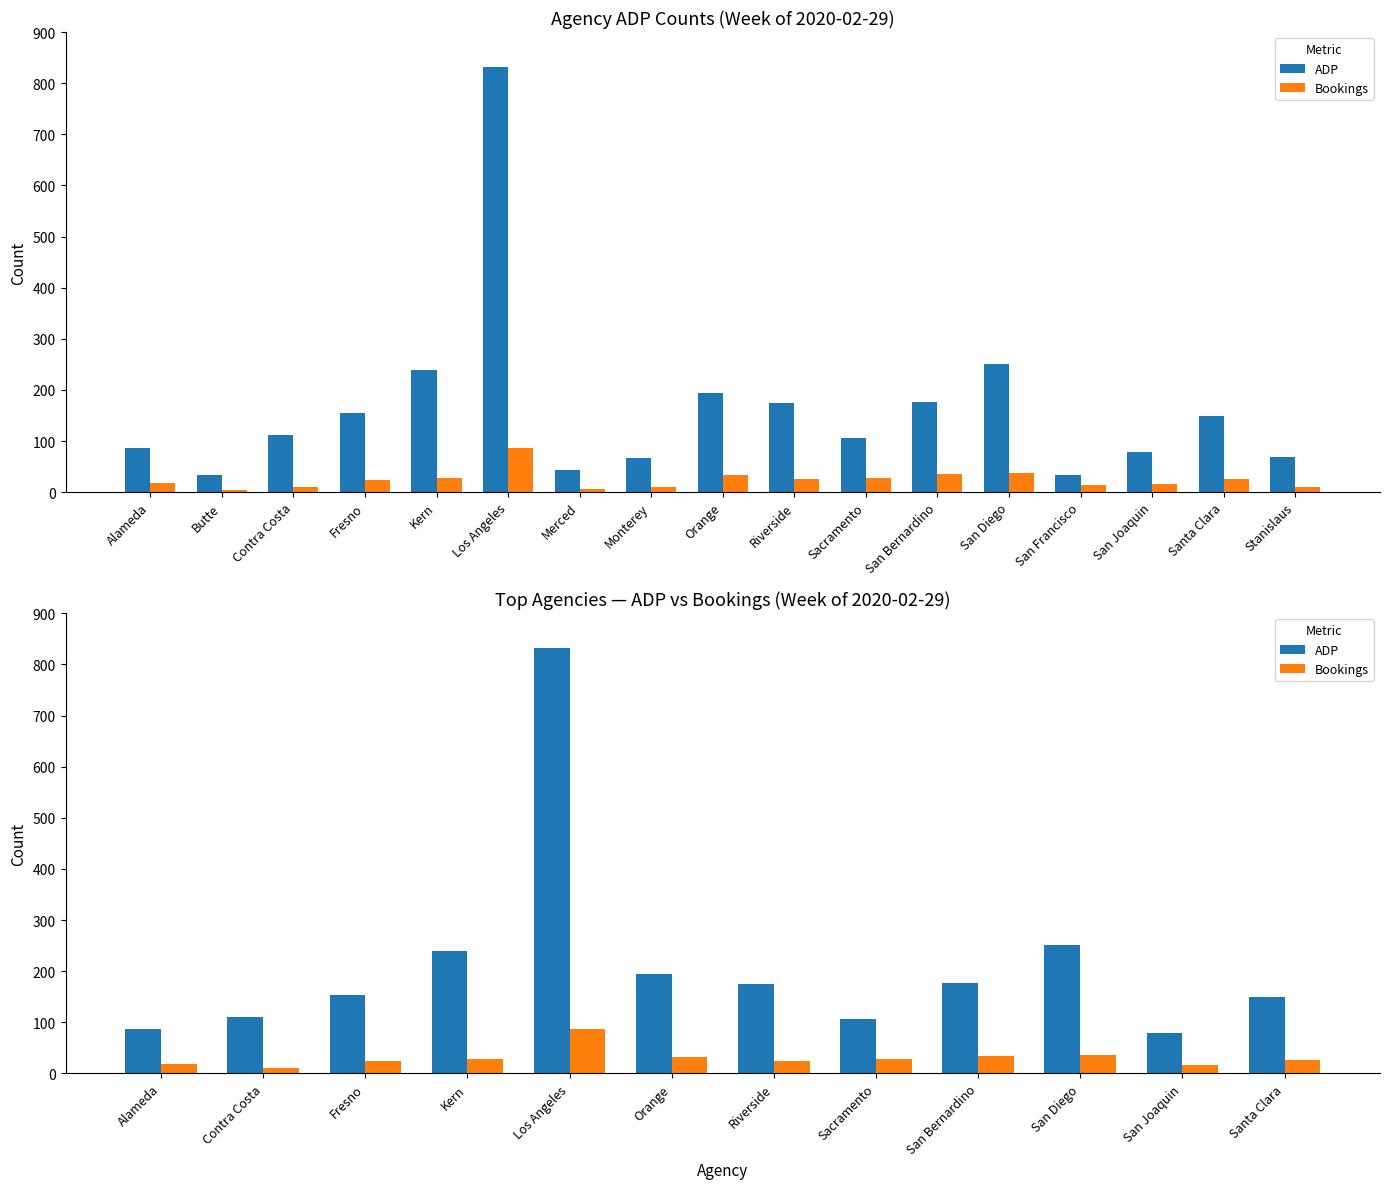

At which label does Bookings reach its minimum?

Contra Costa